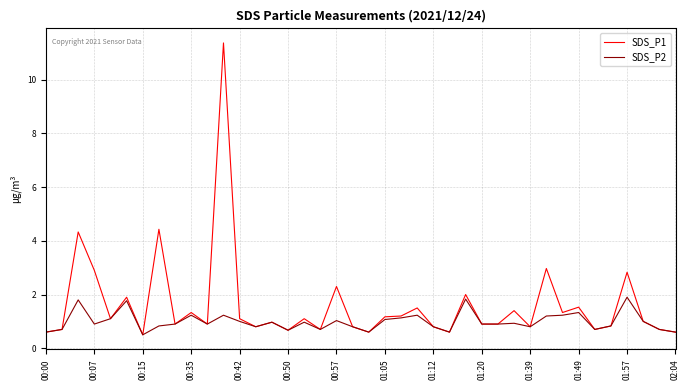

Which series has the largest range (max minus min)?

SDS_P1